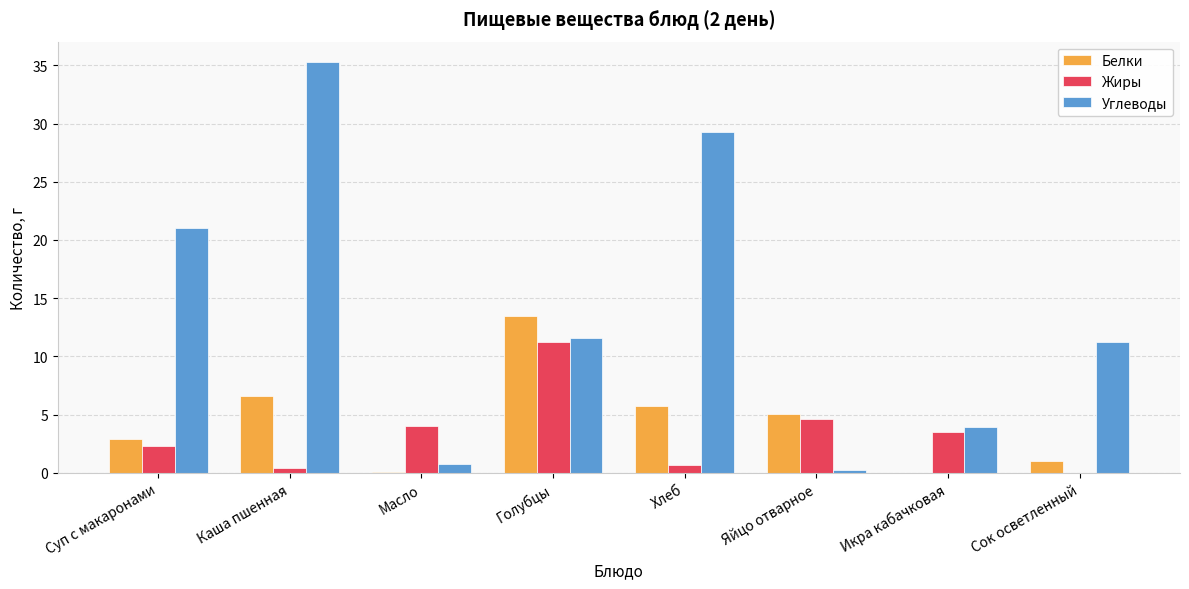

How many data points does each series have?

8